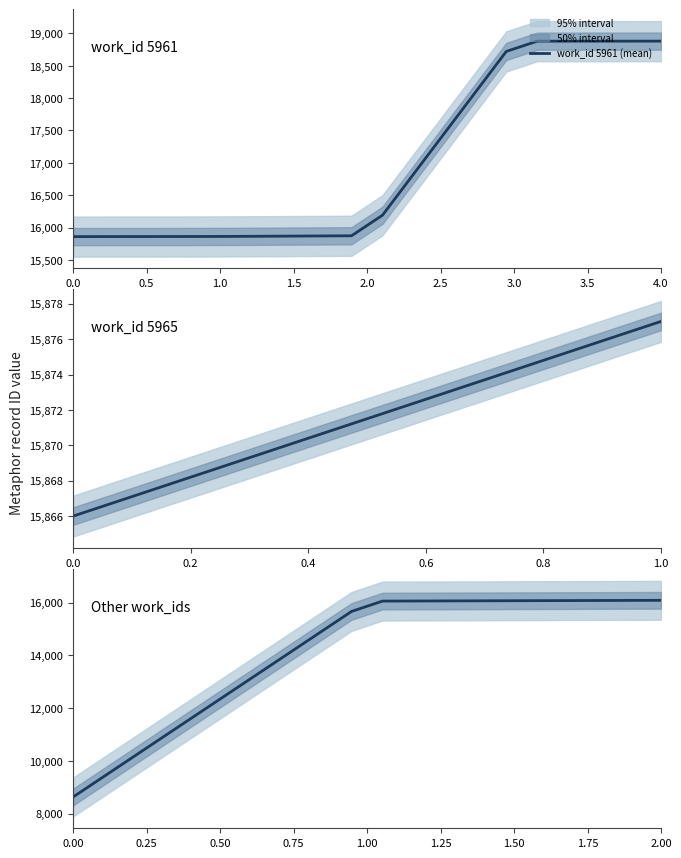

What is the maximum value for work_id 5961 (mean)?

18881.0